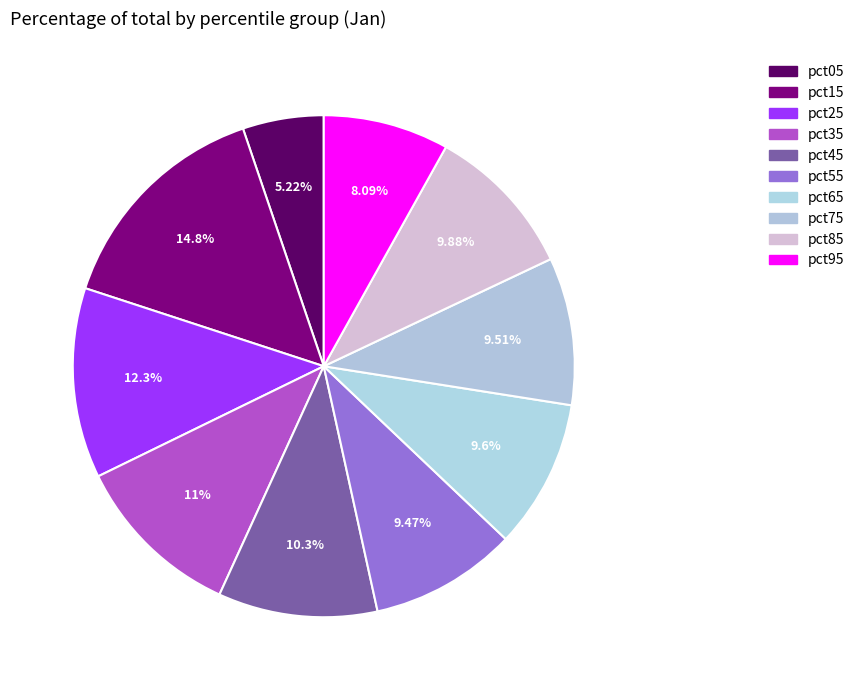

Which has a higher value, pct95 or pct05?

pct95